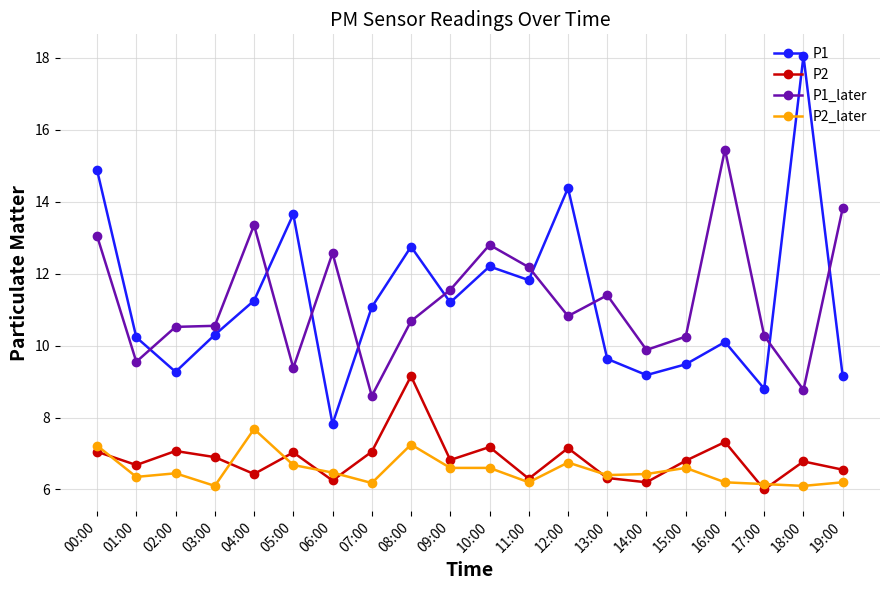

Where does the P1 series first go above 11?

00:00